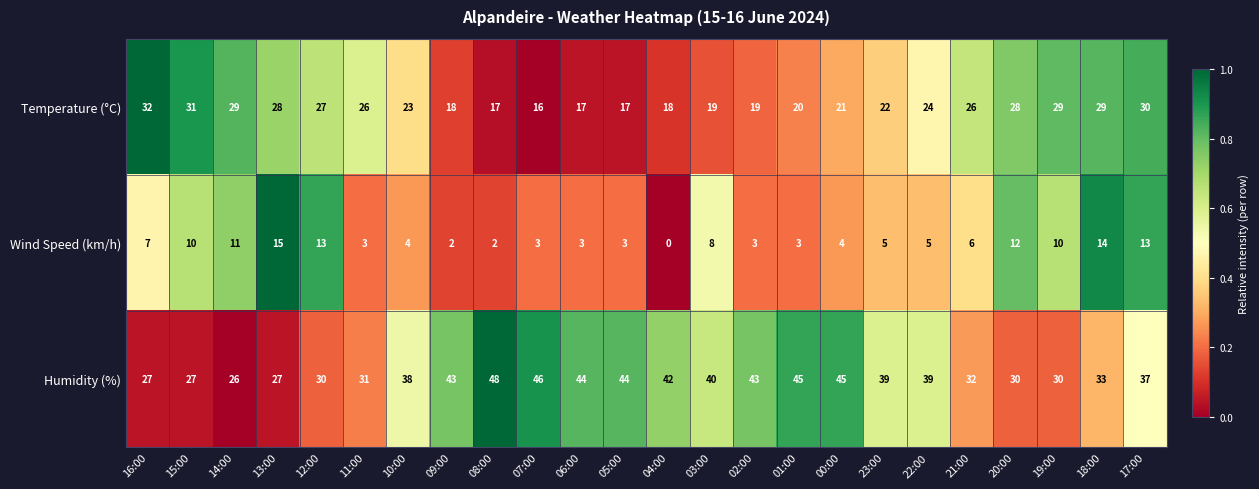

What is the sum of the Wind Speed (km/h) values at 03:00 and 22:00?

13